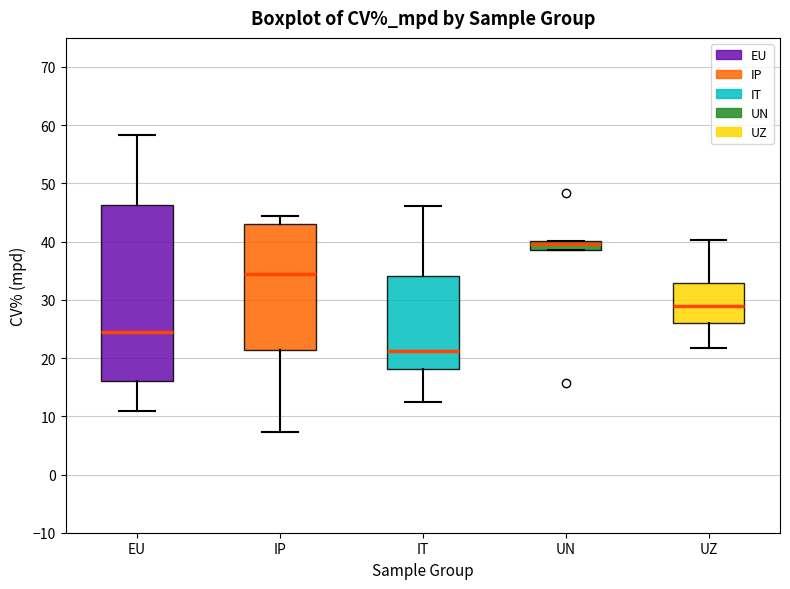

Comparing the boxes themselves (not the whiskers), which one is the tallest?

EU